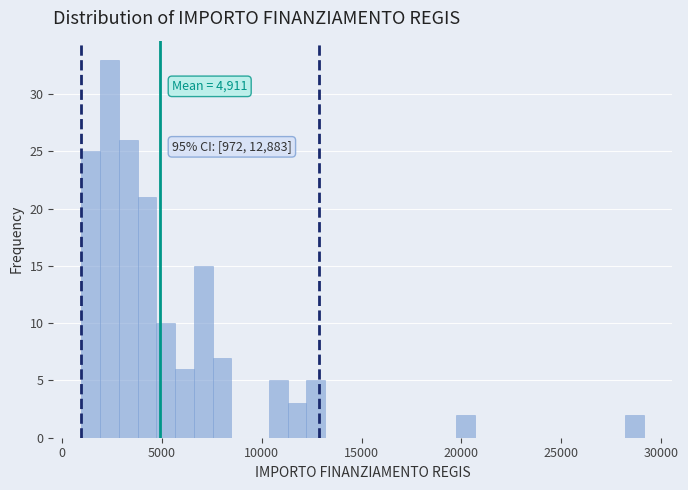

Around what value on the x-axis is the tallest bar? Give the approximate position of its centre, as read against the axis.

2500